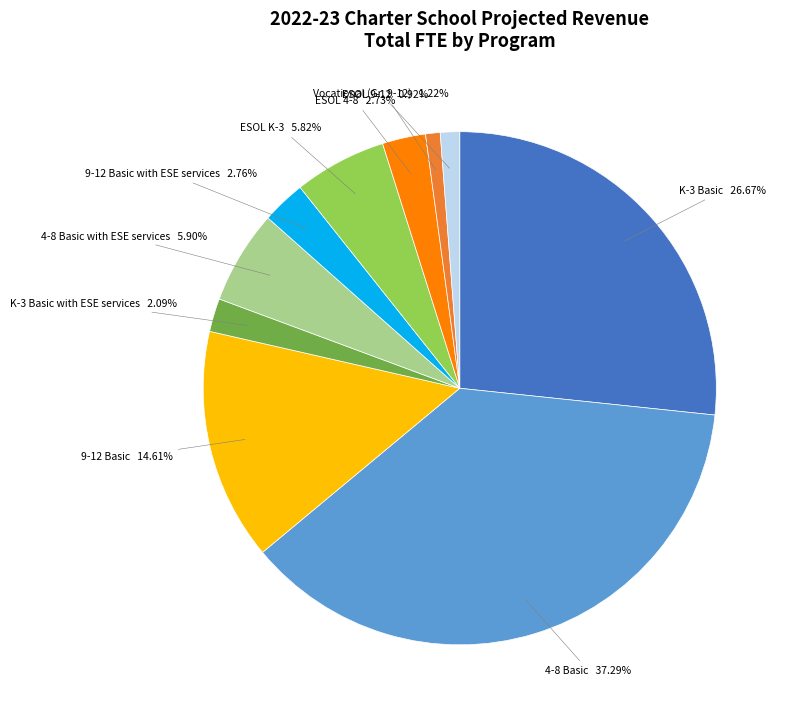

Count the number of slices in the pie.

10